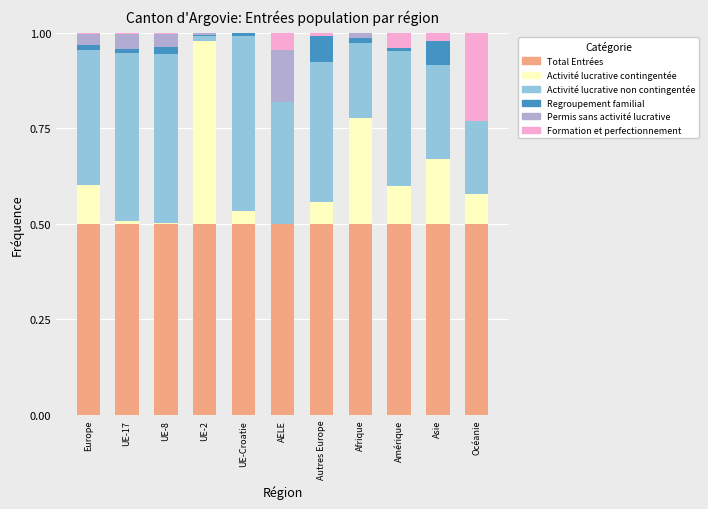

Is it true that Total Entrées equals 0.5 at UE-2?

True